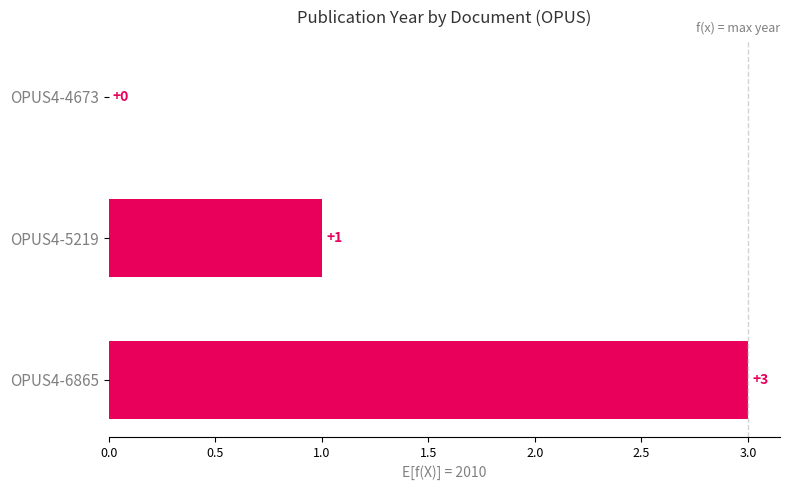

Reading top to bottom, extract all data points from this chart.

OPUS4-4673=0	OPUS4-5219=1	OPUS4-6865=3